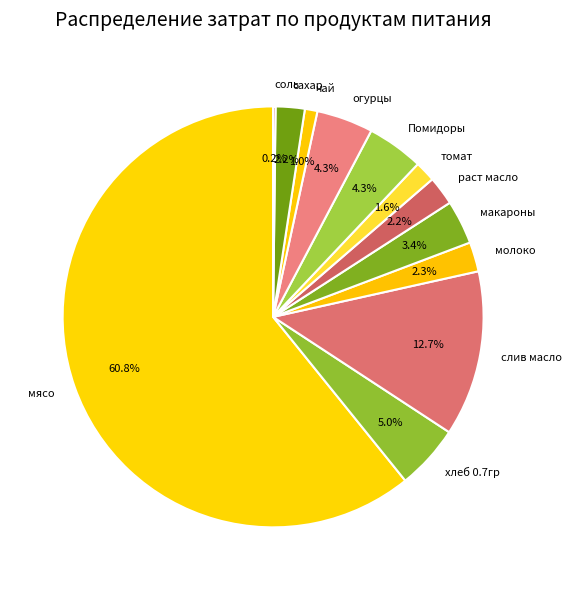

Which slice is the largest?

мясо